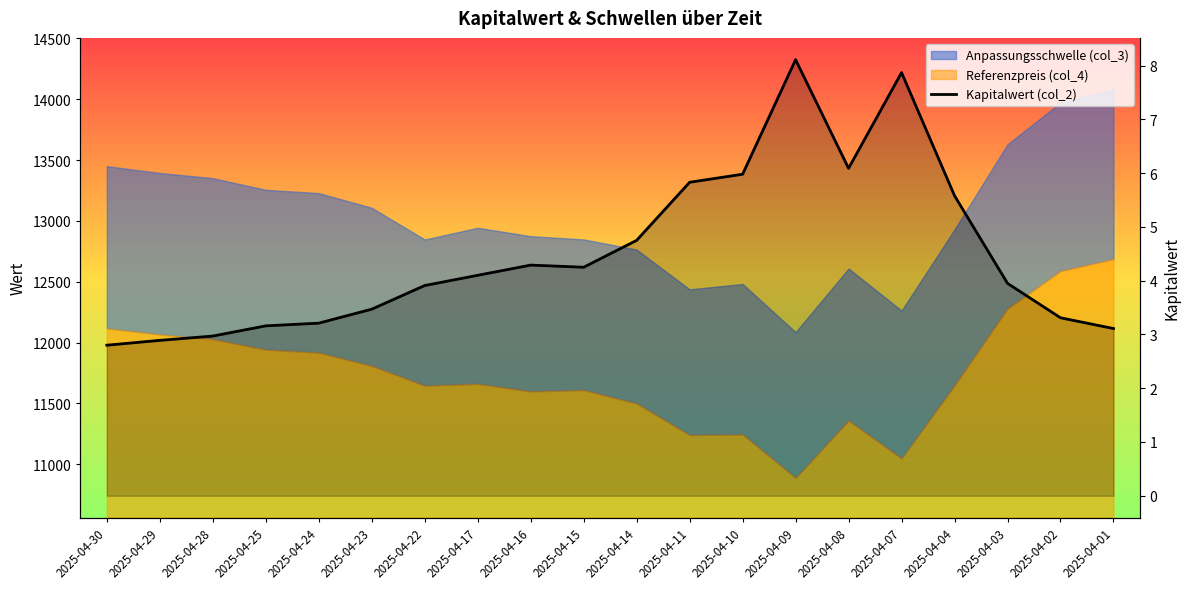

What is the maximum value shown in the chart?

8.1